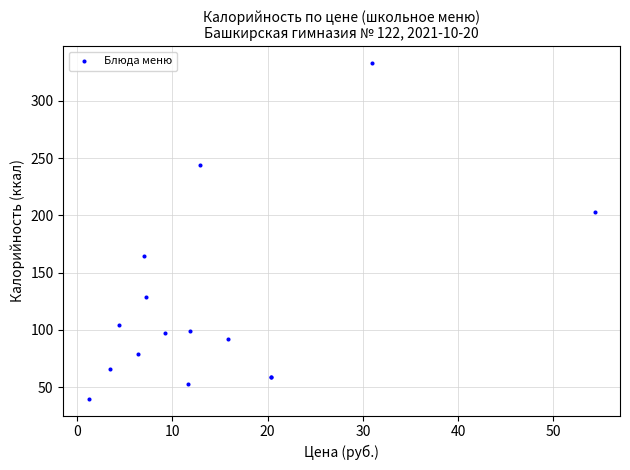

What Y value in the scatter plot is closest to 186?

203.0